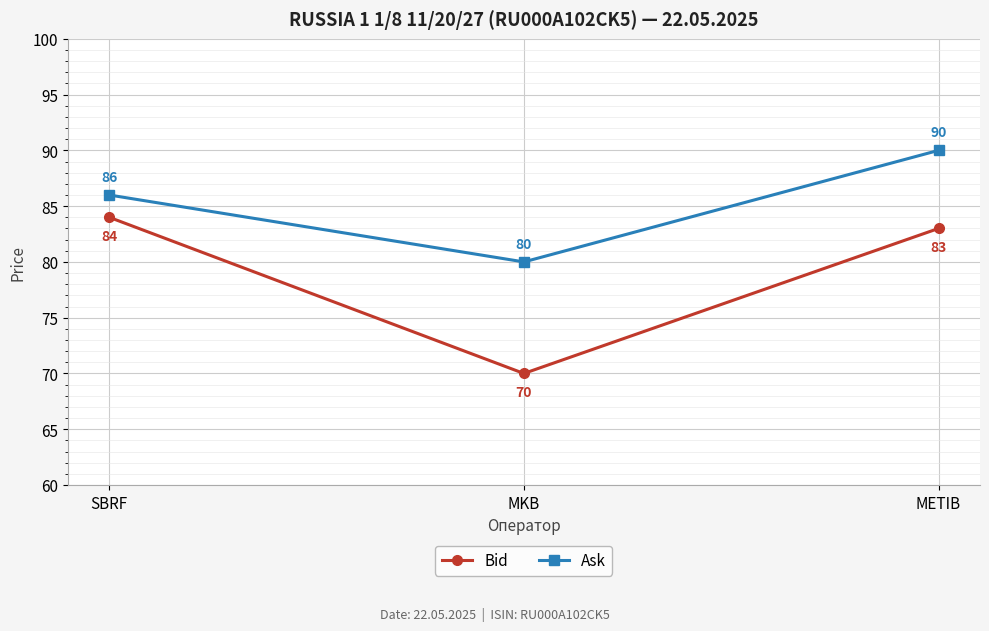

True or false: Bid has a value of 98 at MKB.

False